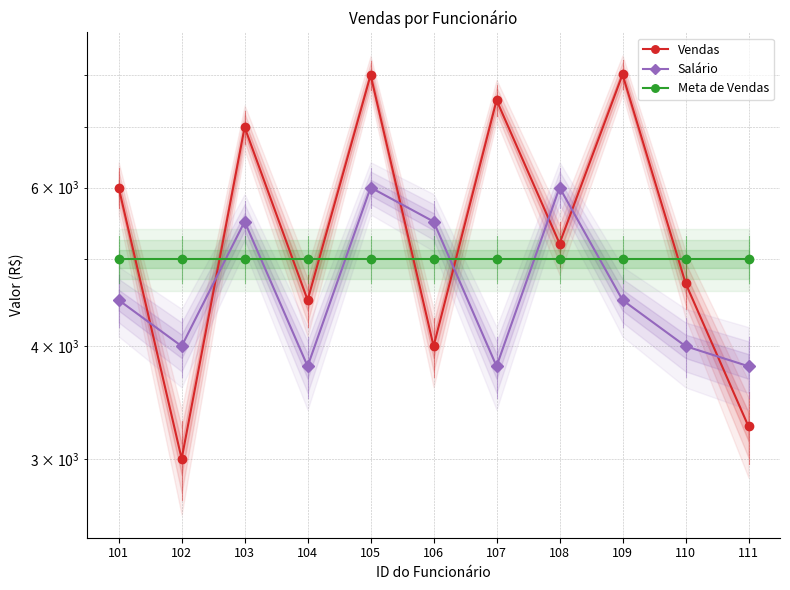

How many values in the Vendas series exceed 5200?

5